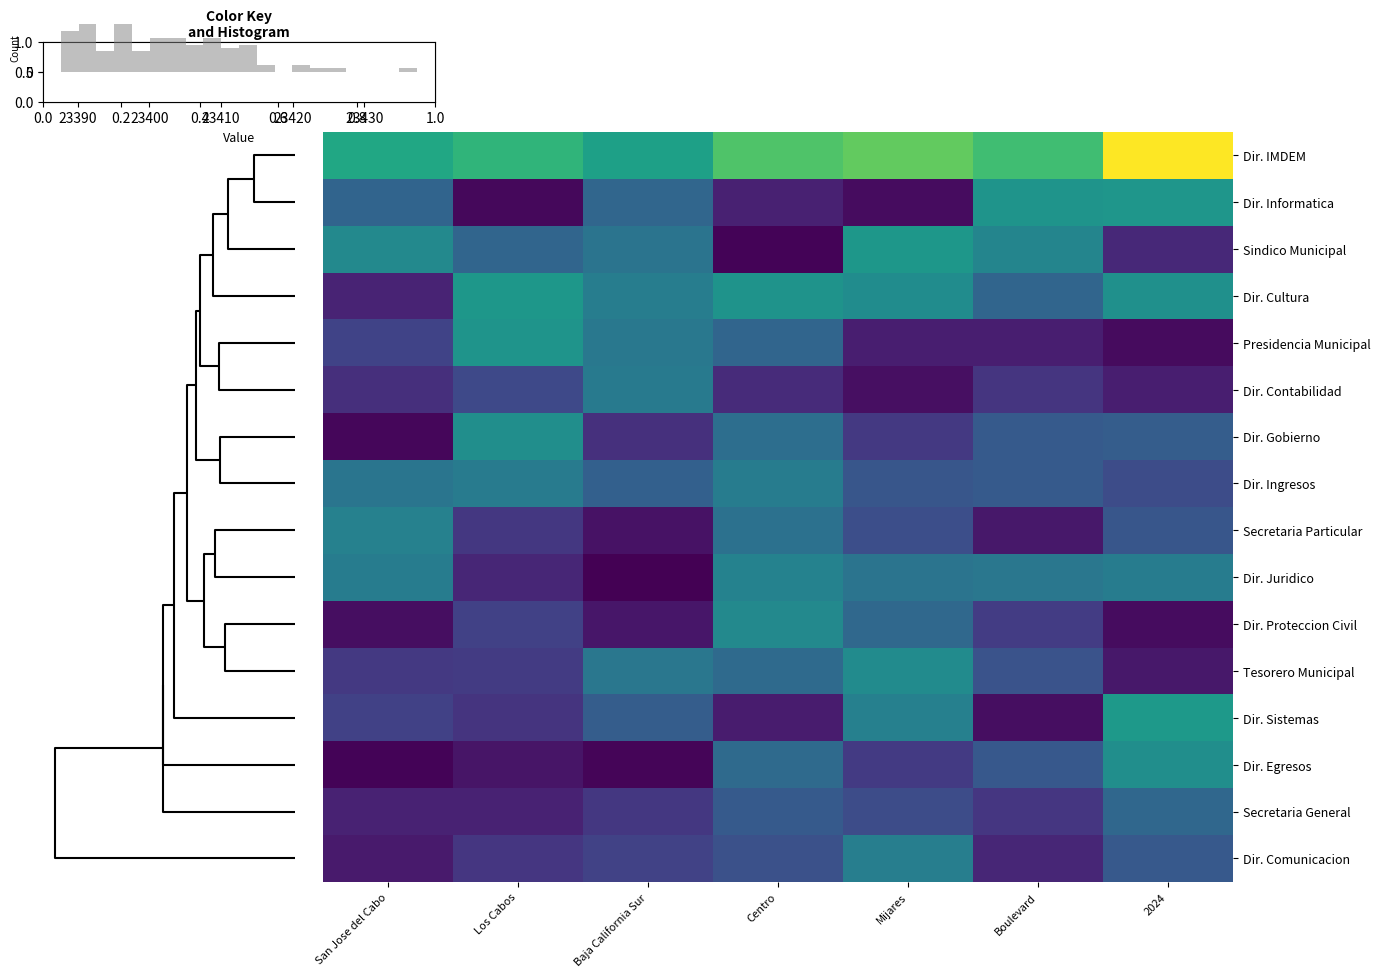

Is it true that Dir. Egresos equals 36988.9 at Centro?

False